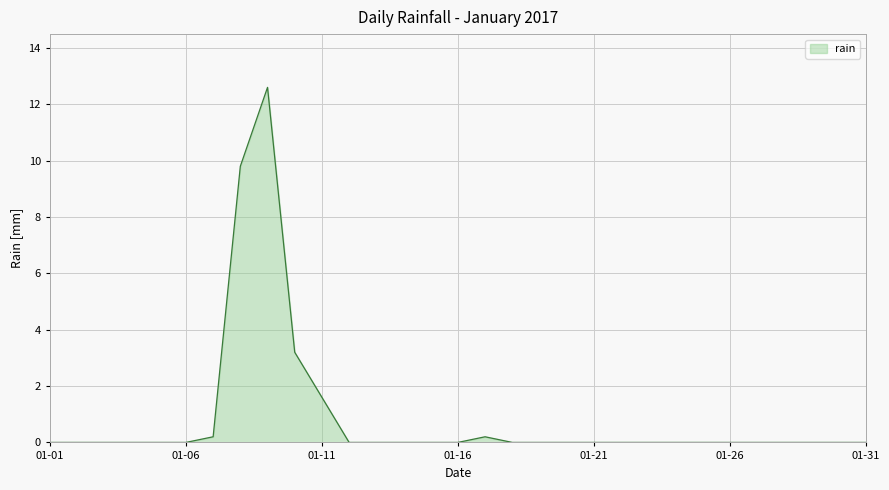

What is the maximum value shown in the chart?

12.6